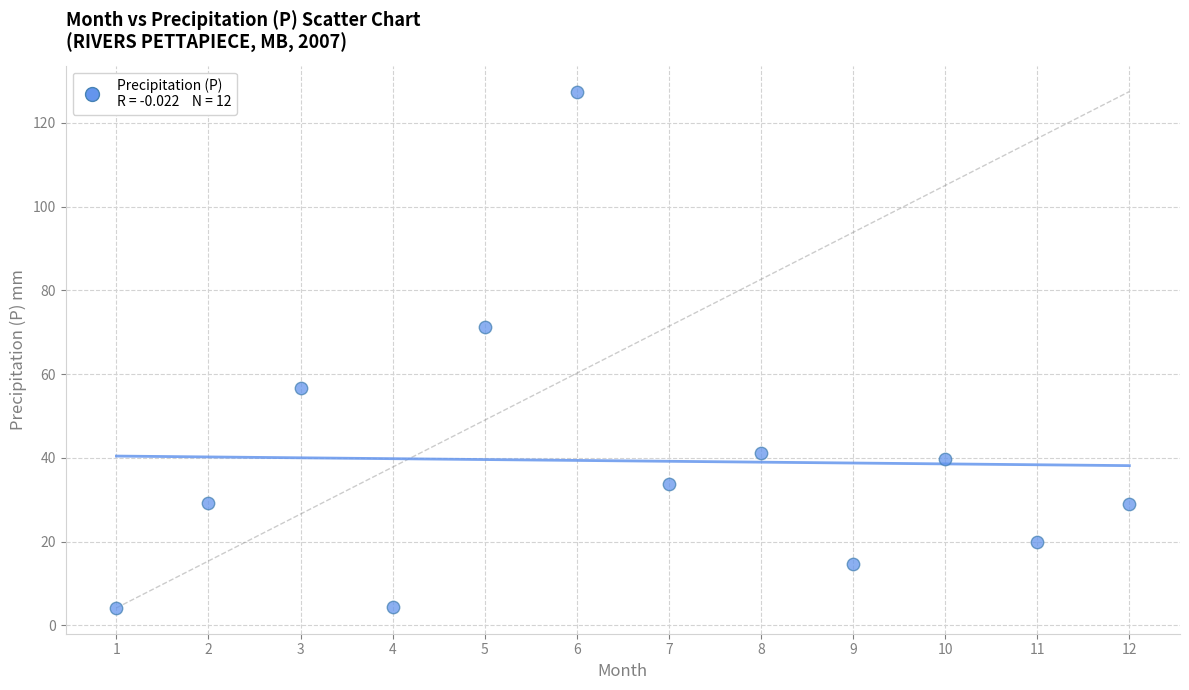

What Y value in the scatter plot is closest to 65?

71.3